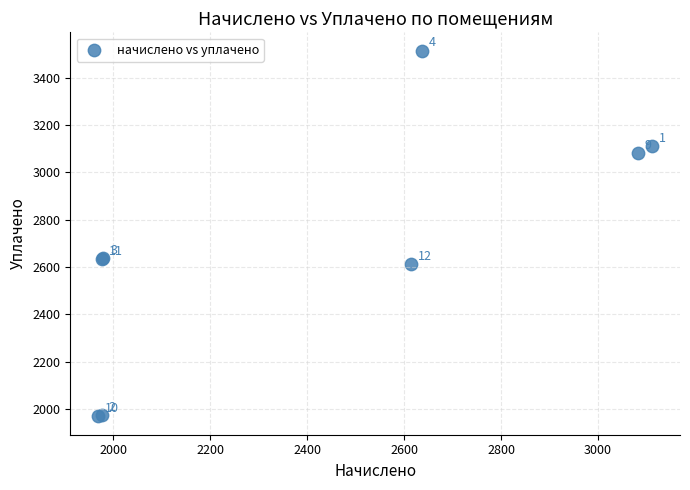

What Y value in the scatter plot is closest to 2741?

2639.9